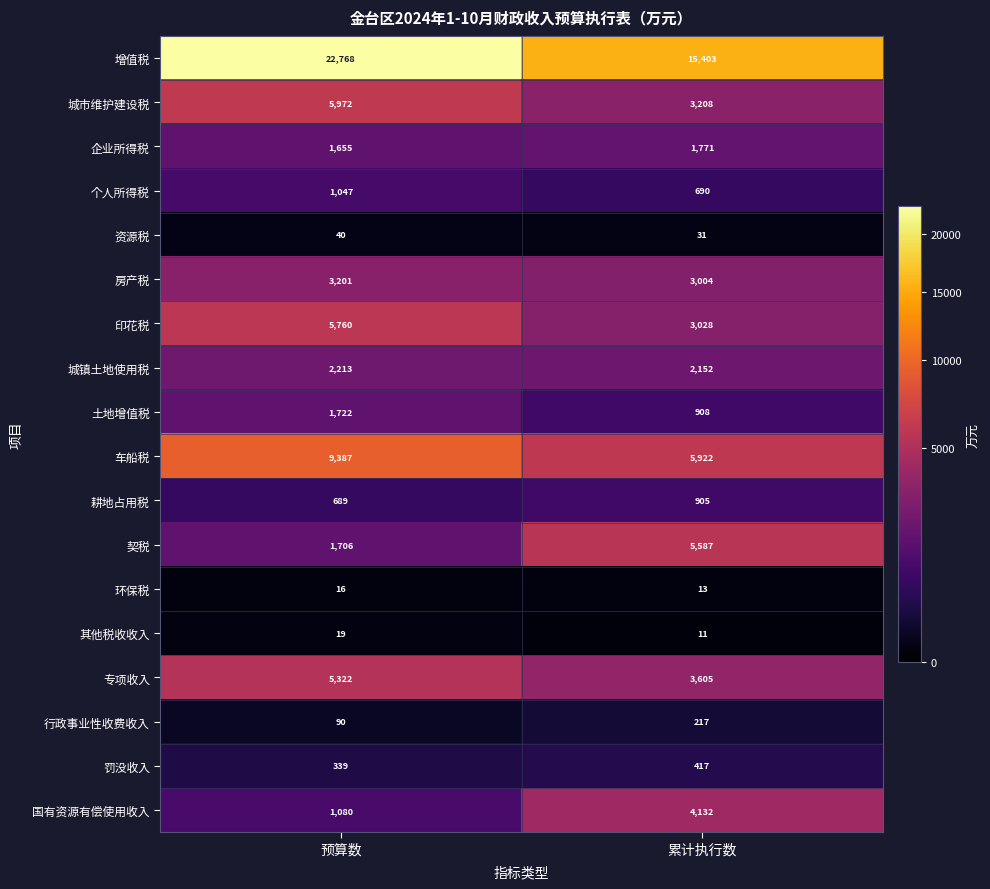

What value does the 罚没收入 series have at 预算数?

339